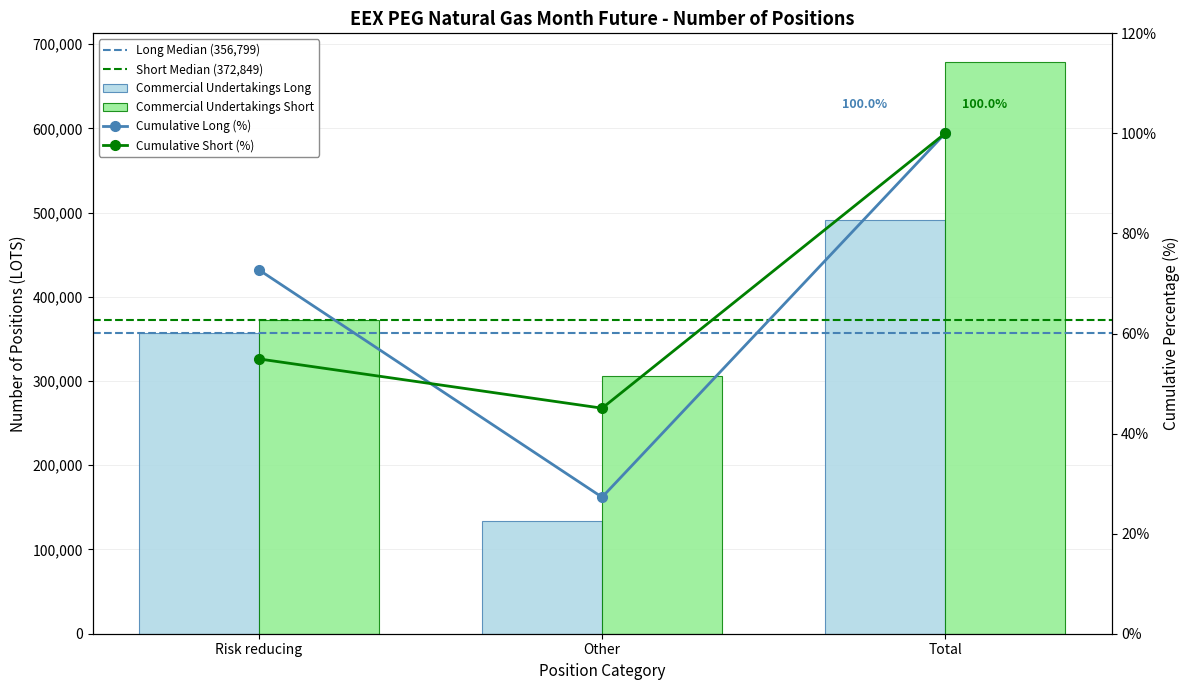

Which has a higher value, Other or Total?

Total